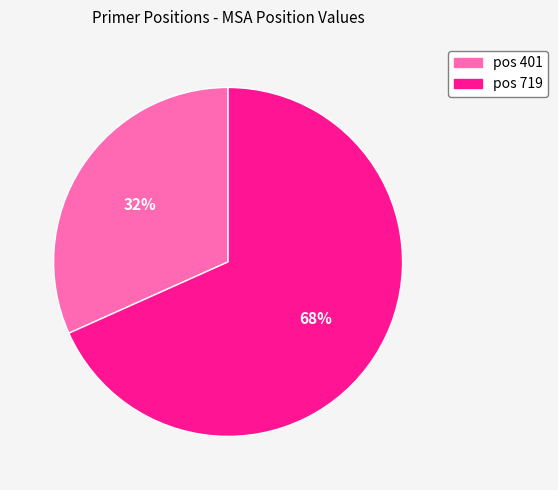

To the nearest percent, what is the average slice percentage?

50%